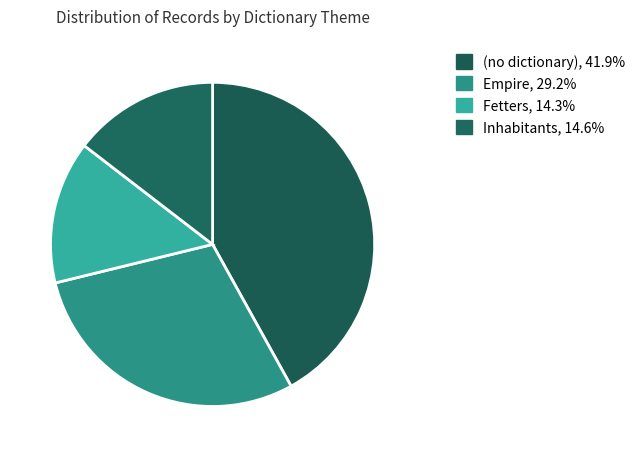

How many segments does this pie chart have?

4